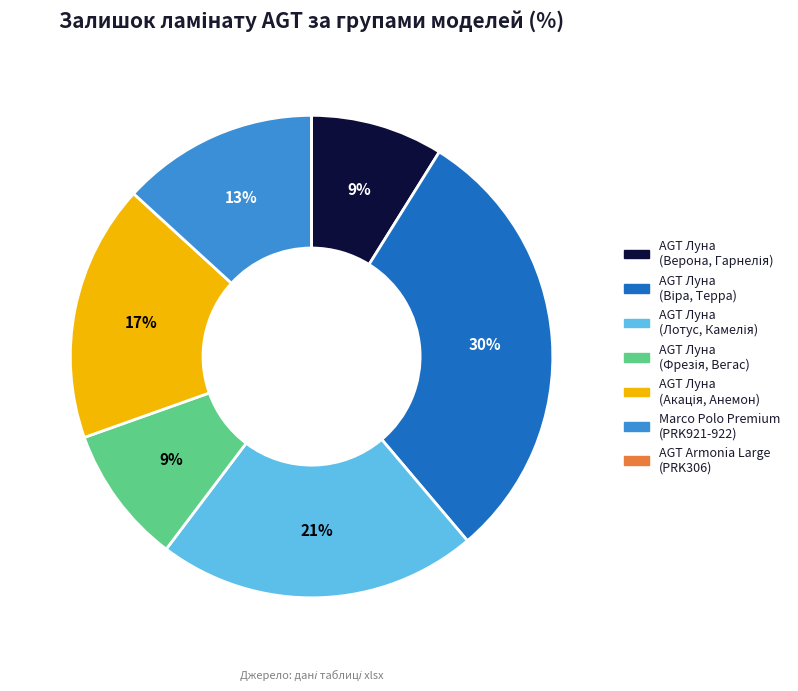

The Marco Polo Premium (PRK921-922) slice represents 23% of the pie. True or false?

False